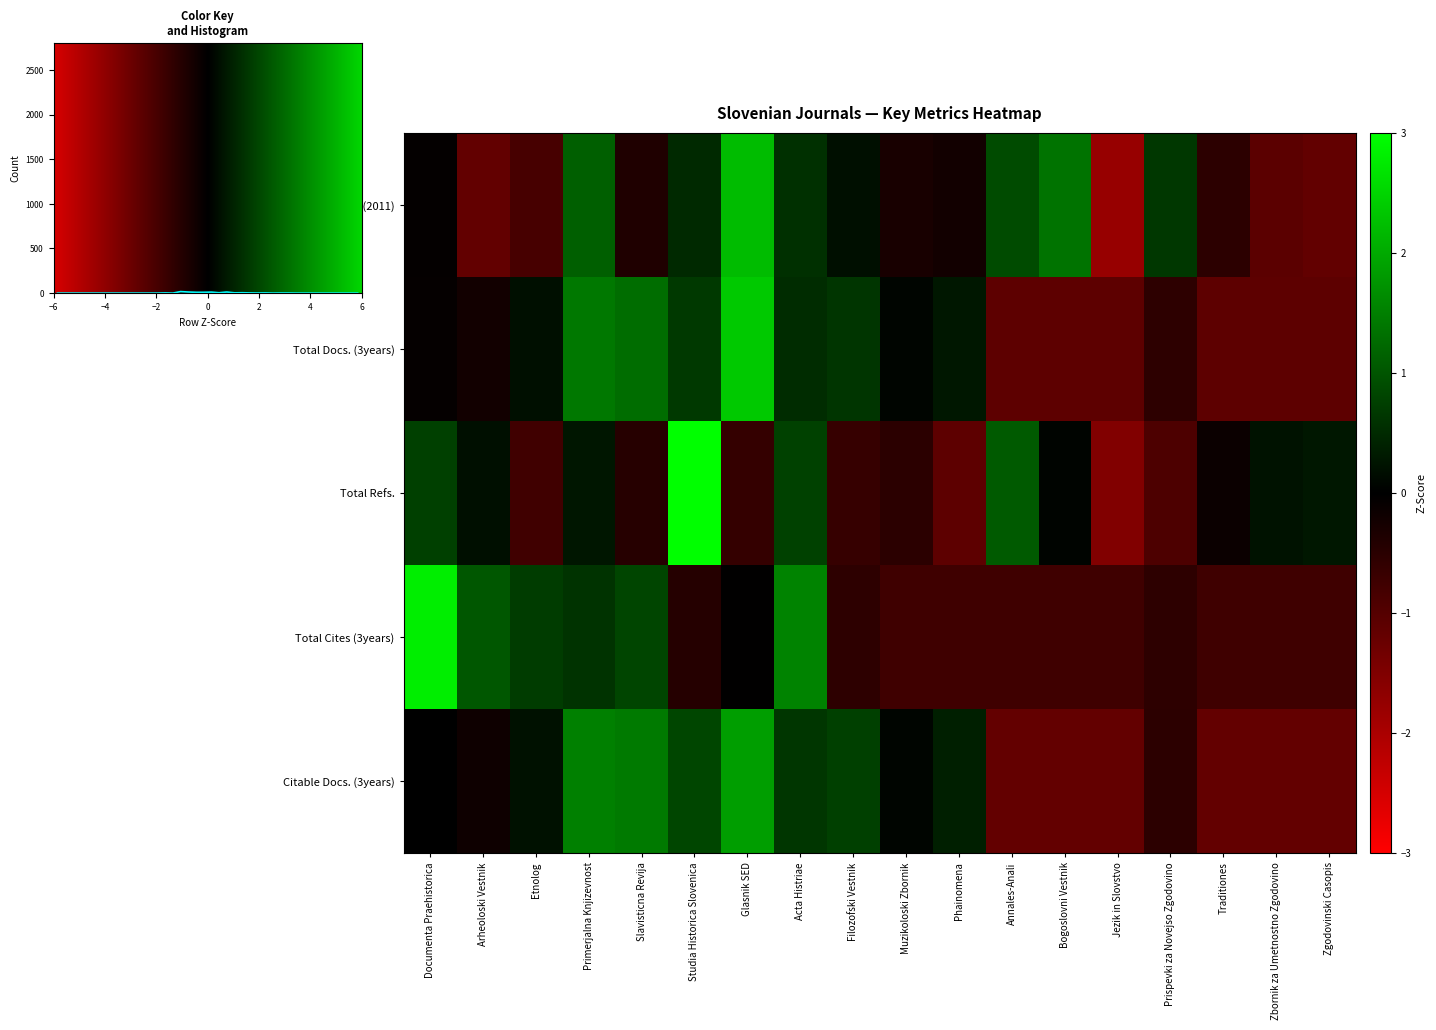

At which label does Total Docs. (3years) reach its peak?

Glasnik SED